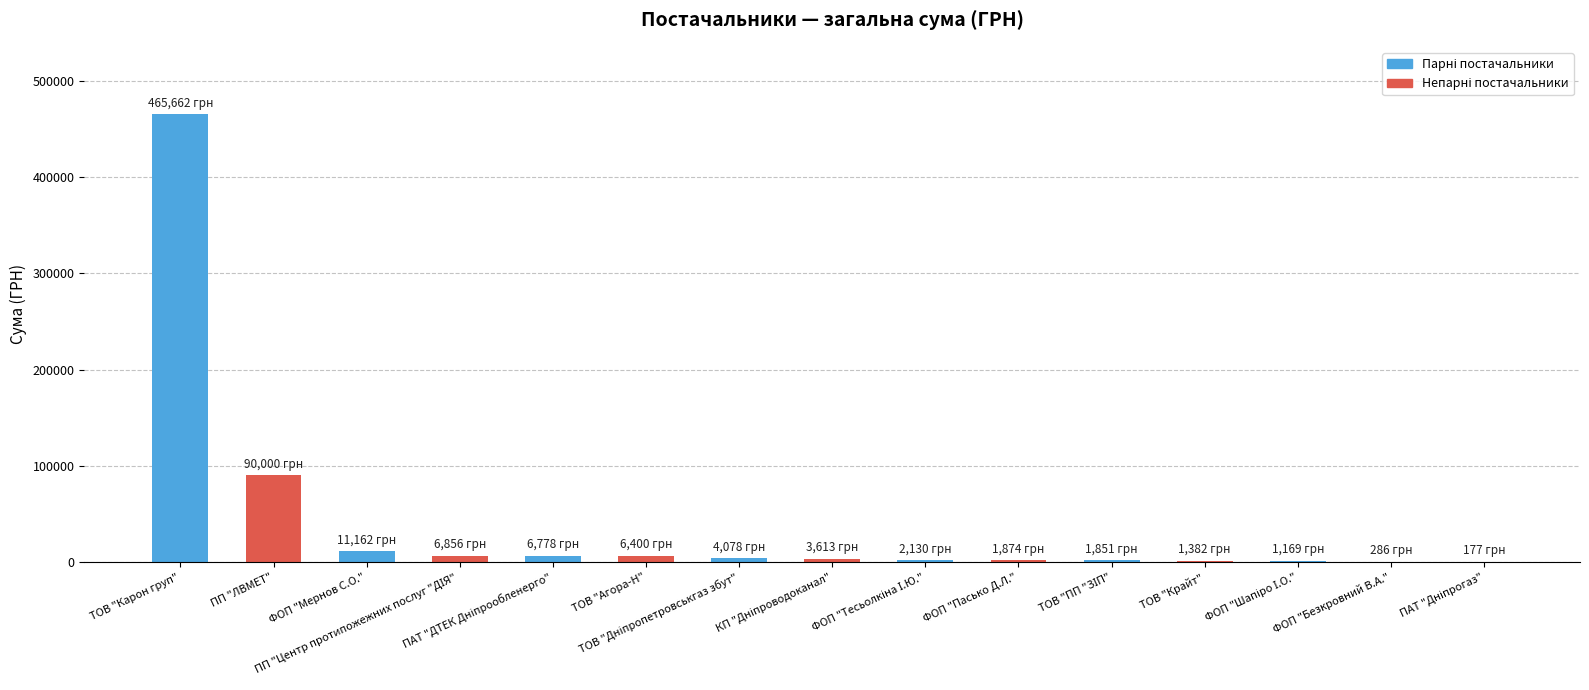

What is the sum of all values?

603418.4